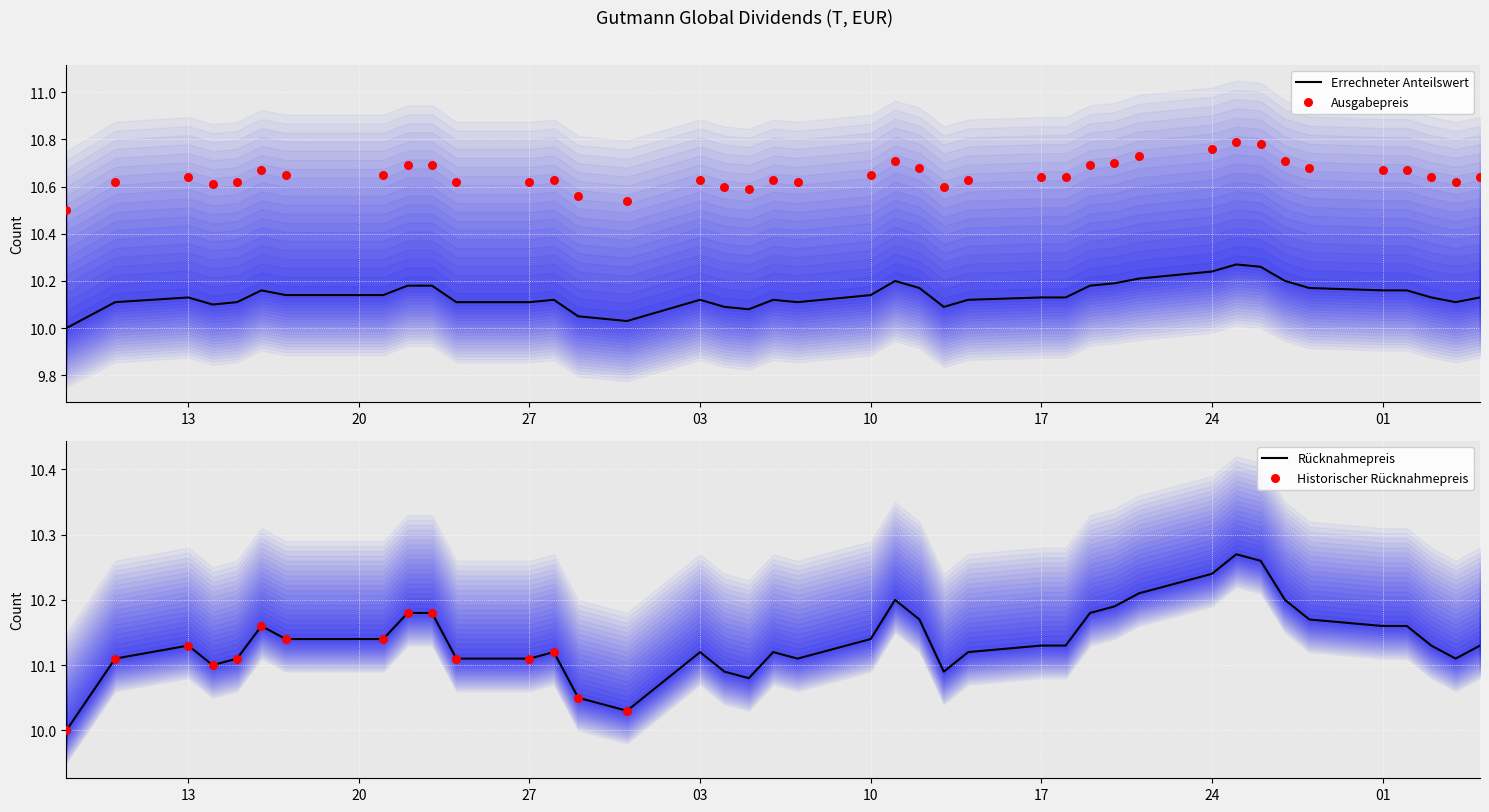

Which series has the widest spread of Y values?

Ausgabepreis